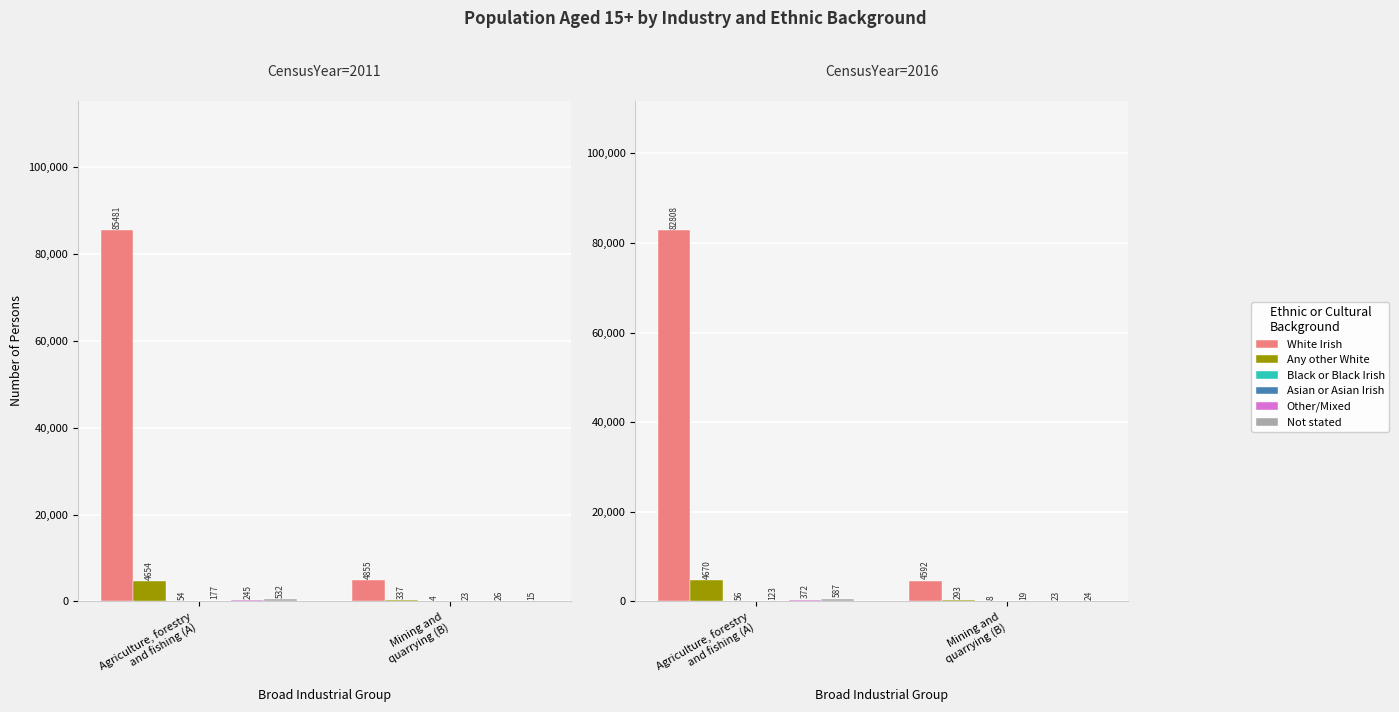

How many data points does each series have?

2